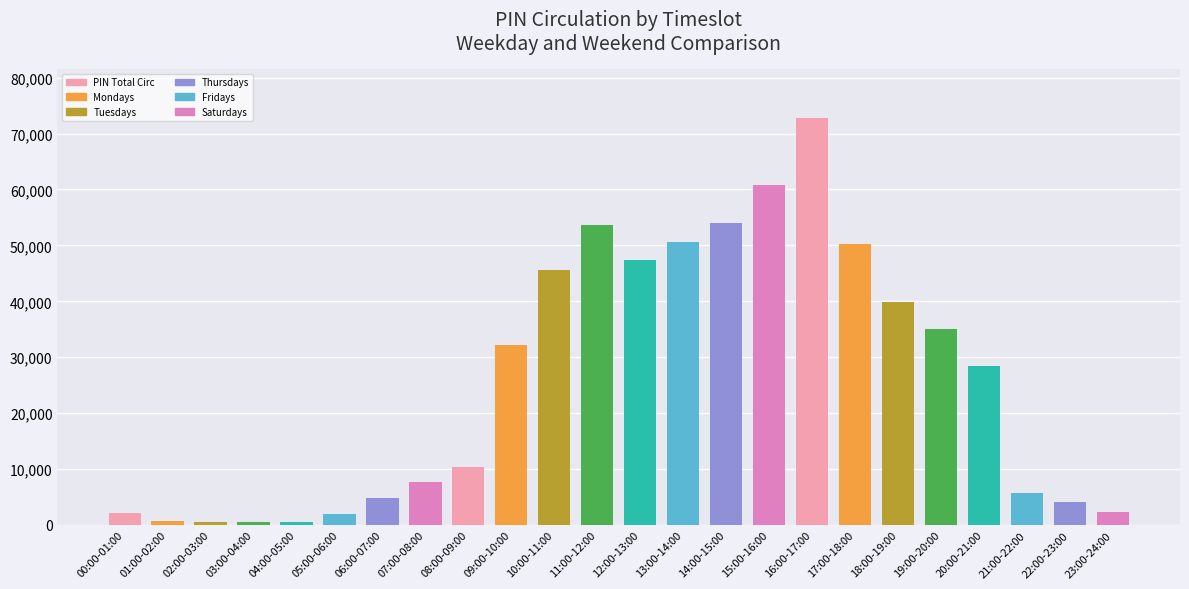

How many series are shown in this chart?

1